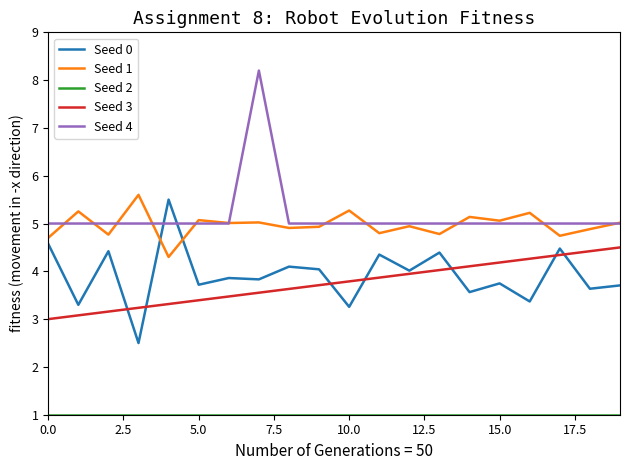

True or false: Seed 3 and Seed 4 intersect in this chart.

False